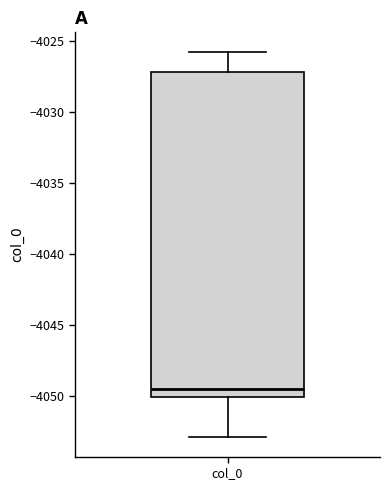

Read this box plot against the y-axis: the position of the median line, the range covered by the box, and the ends of both whiskers. The values are not printed on the chart, so give them approximately, as read against the axis.

median -4049.5, box -4050.0 to -4027.0, whiskers -4053.0 to -4025.5